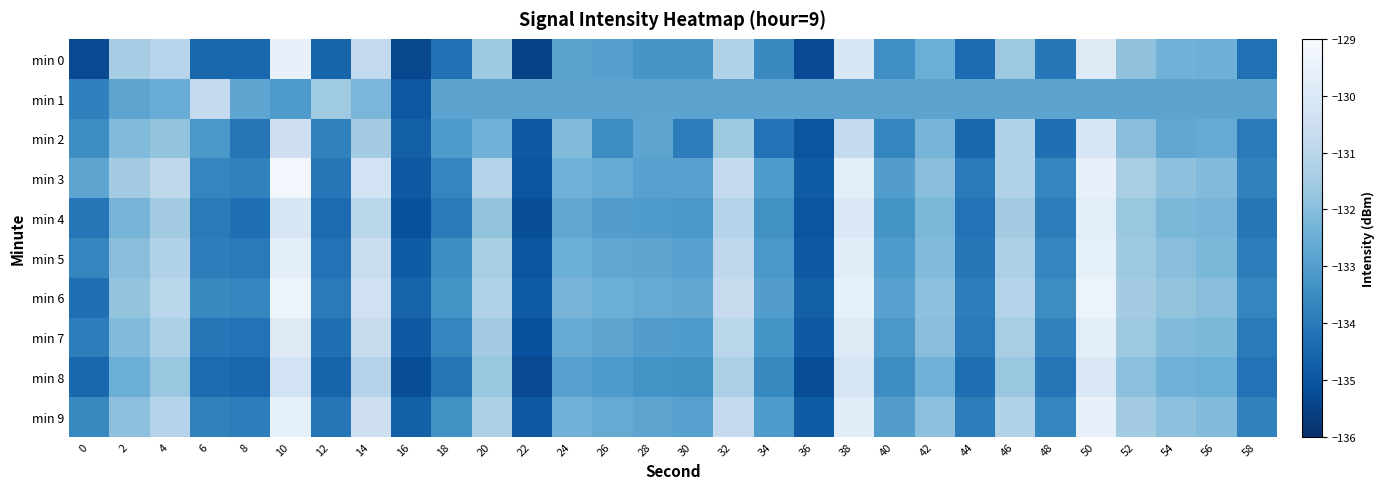

Which category has the highest value in the min 5 series?

50